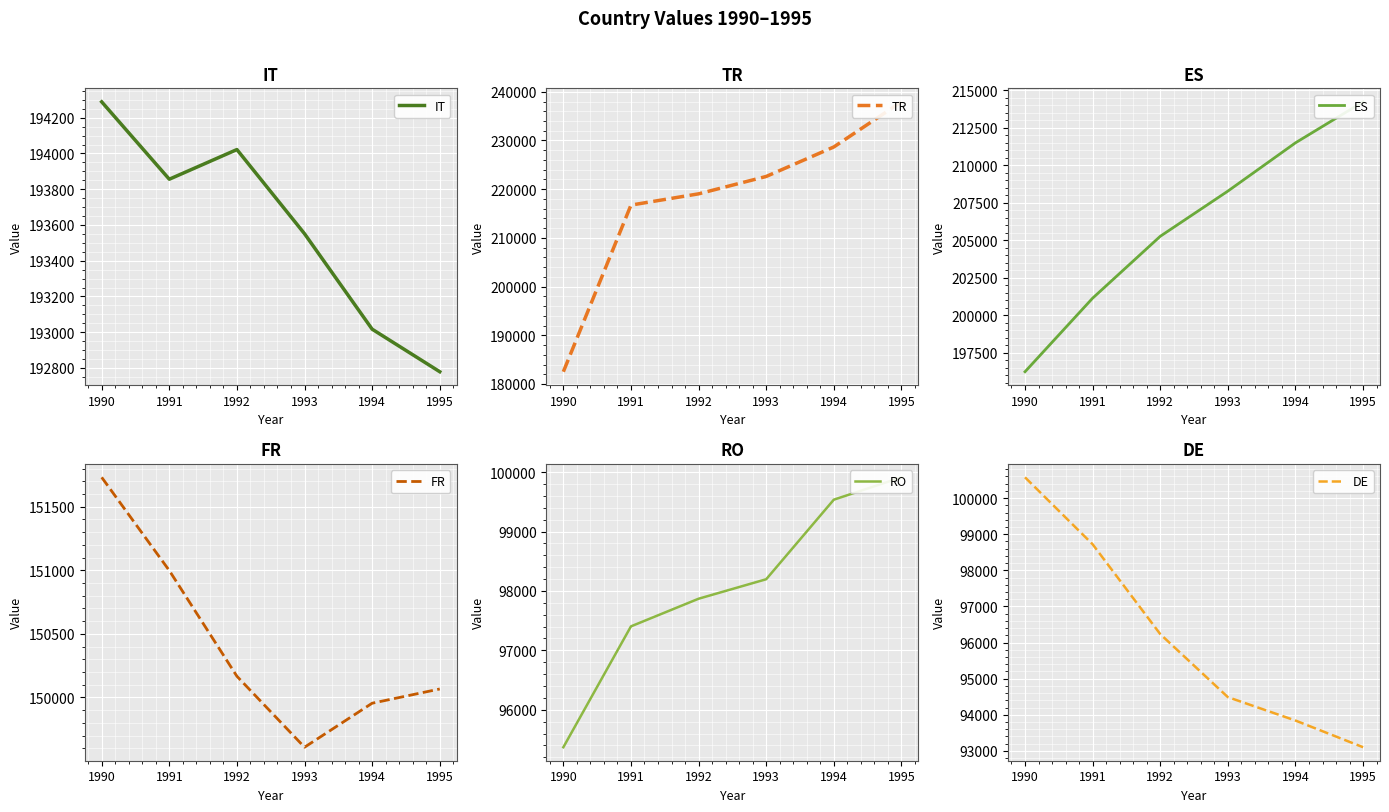

What is the total value across all series at 1992?

962586